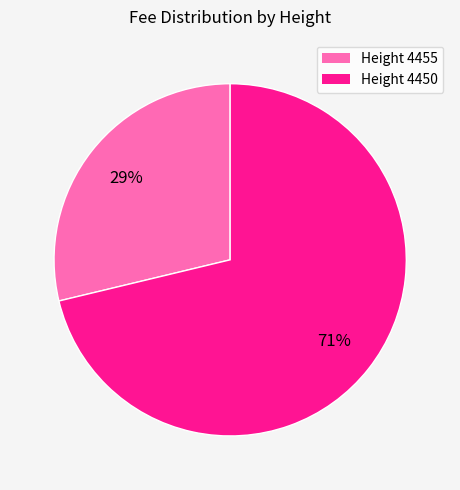

How many segments does this pie chart have?

2